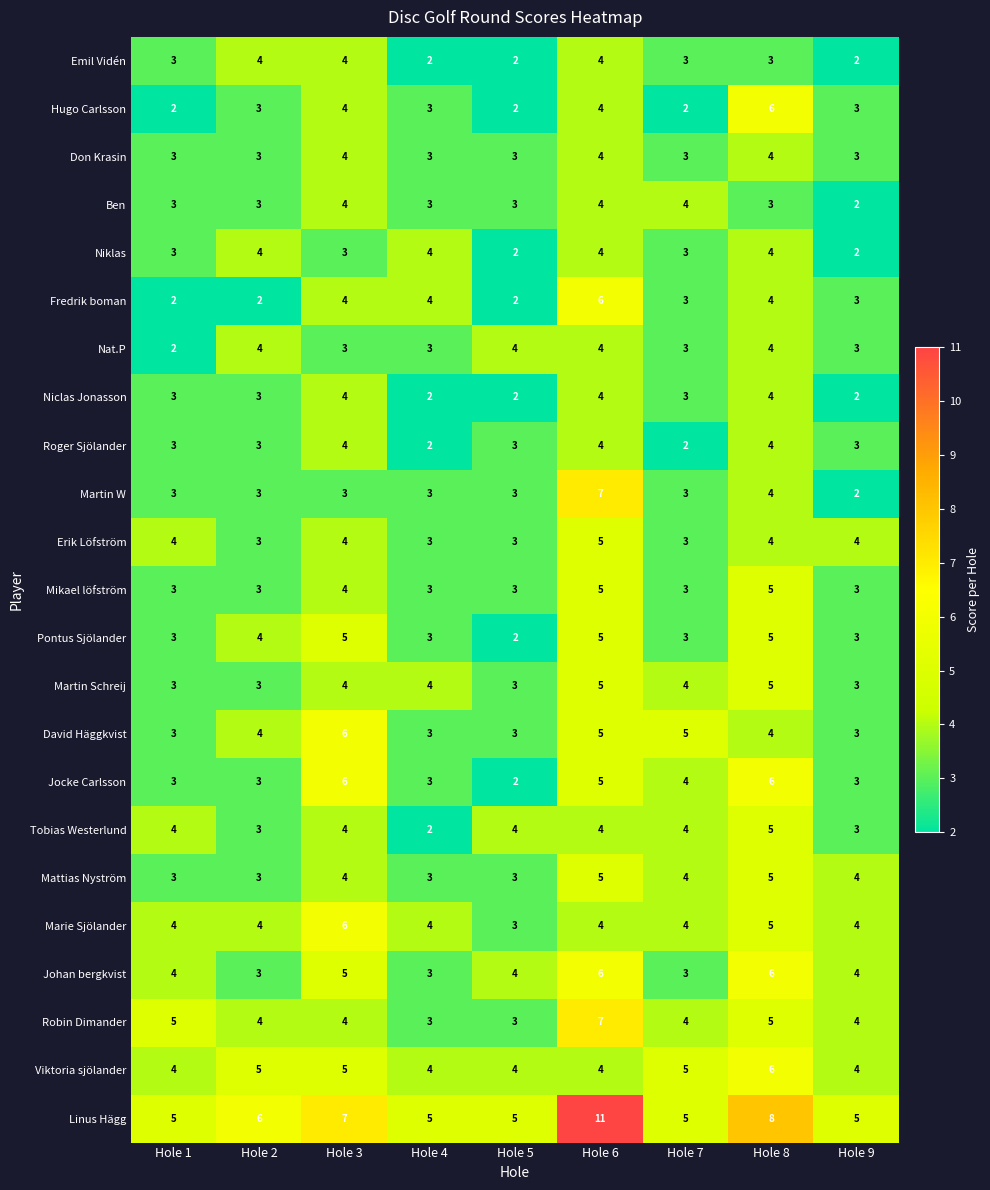

Which series has the widest spread of values?

Linus Hägg